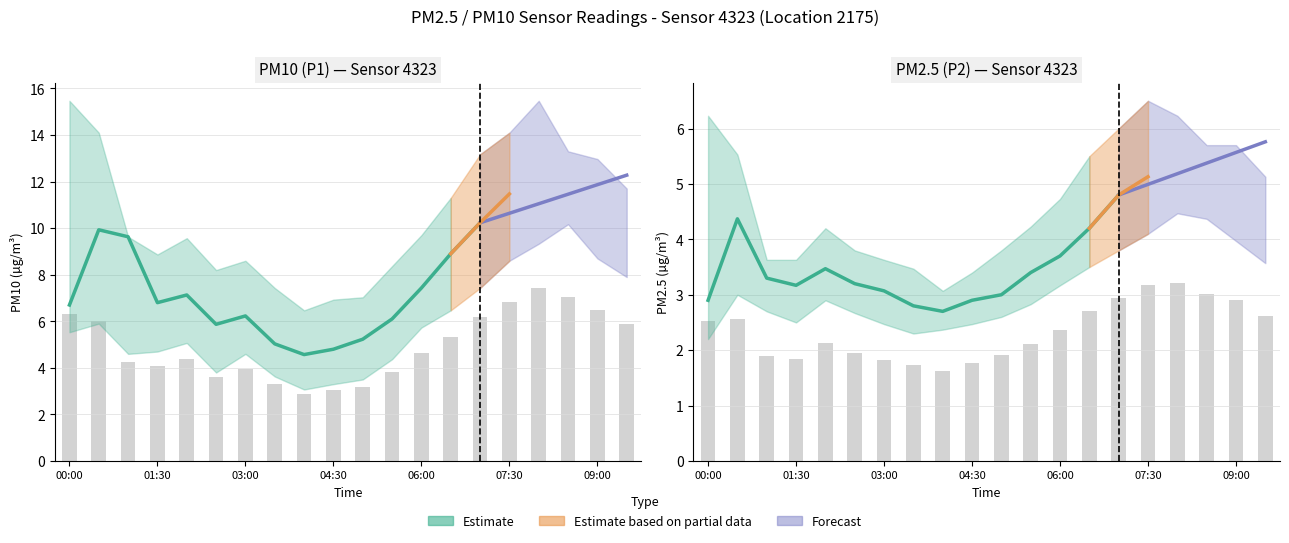

What is the highest value of the P1 series?

12.3